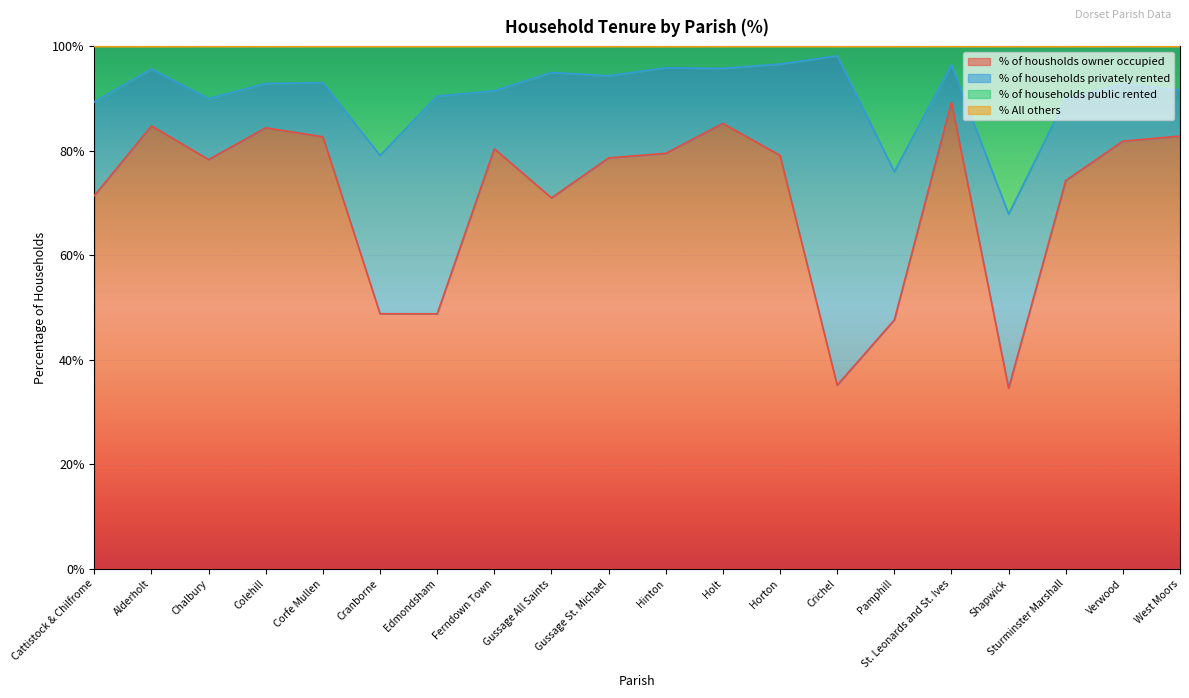

What position from the left is West Moors?

20